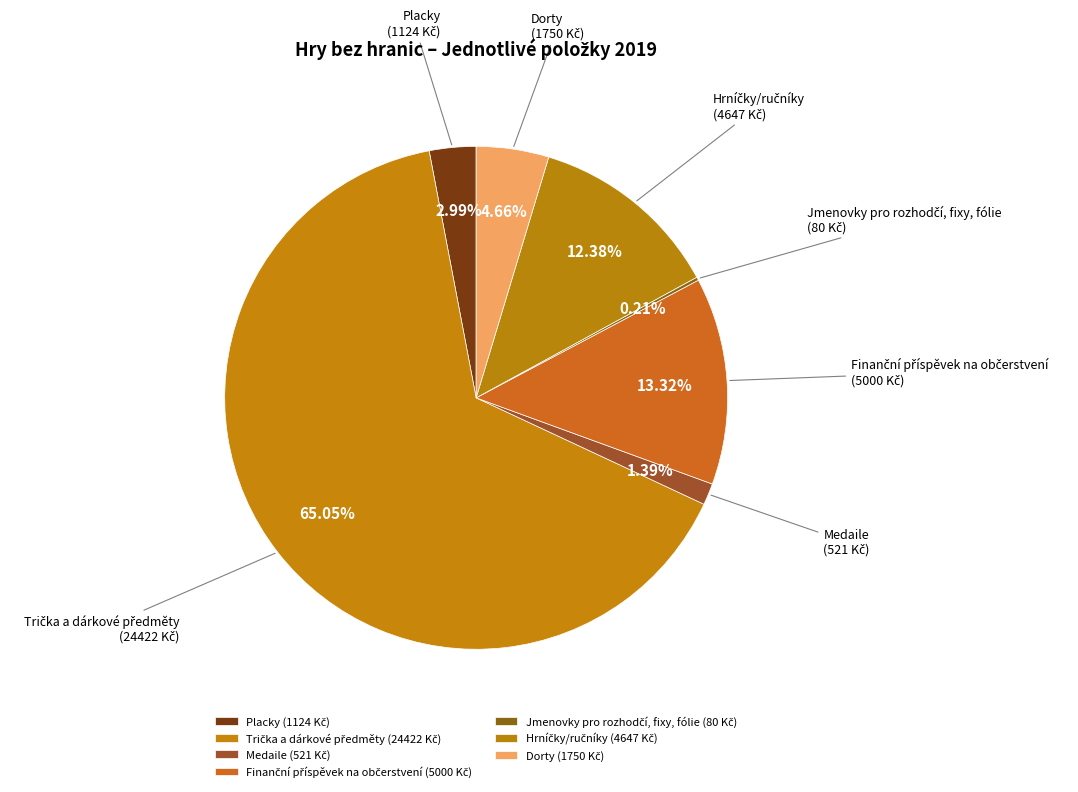

Approximately how many times larger is the value at Dorty compared to Medaile?

3.4